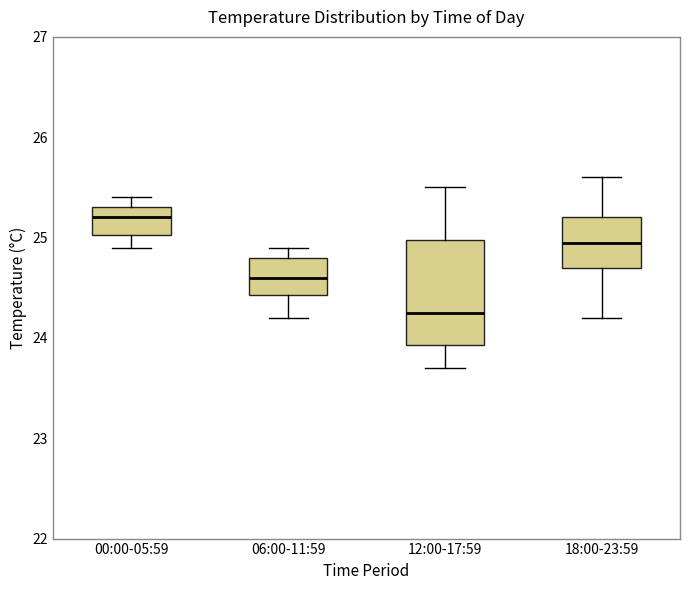

Reading left to right, transcribe this box plot: for each box, give where its median line is, the range the box spans, and where its two whiskers end, as read against the y-axis. The values are not printed on the chart, so give them approximately, as read against the axis.

00:00-05:59: median 25.2, box 25.0 to 25.3, whiskers 24.9 to 25.4
06:00-11:59: median 24.6, box 24.4 to 24.8, whiskers 24.2 to 24.9
12:00-17:59: median 24.3, box 23.9 to 25.0, whiskers 23.7 to 25.5
18:00-23:59: median 25.0, box 24.7 to 25.2, whiskers 24.2 to 25.6